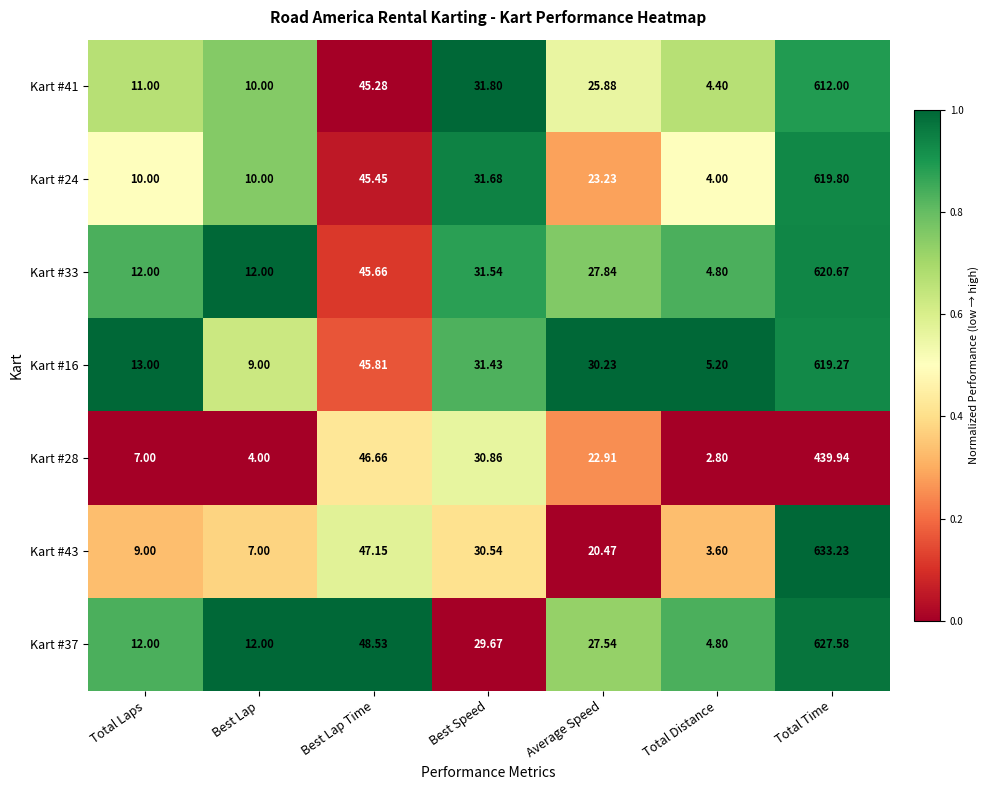

At which label is Kart #16 closest to 312?

Best Lap Time